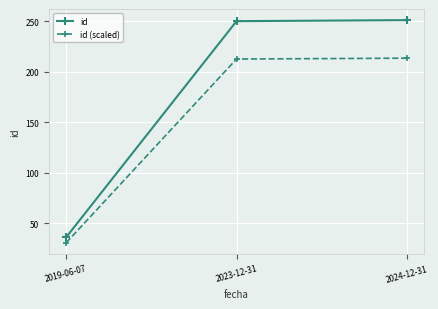

Which series has the widest spread of values?

id